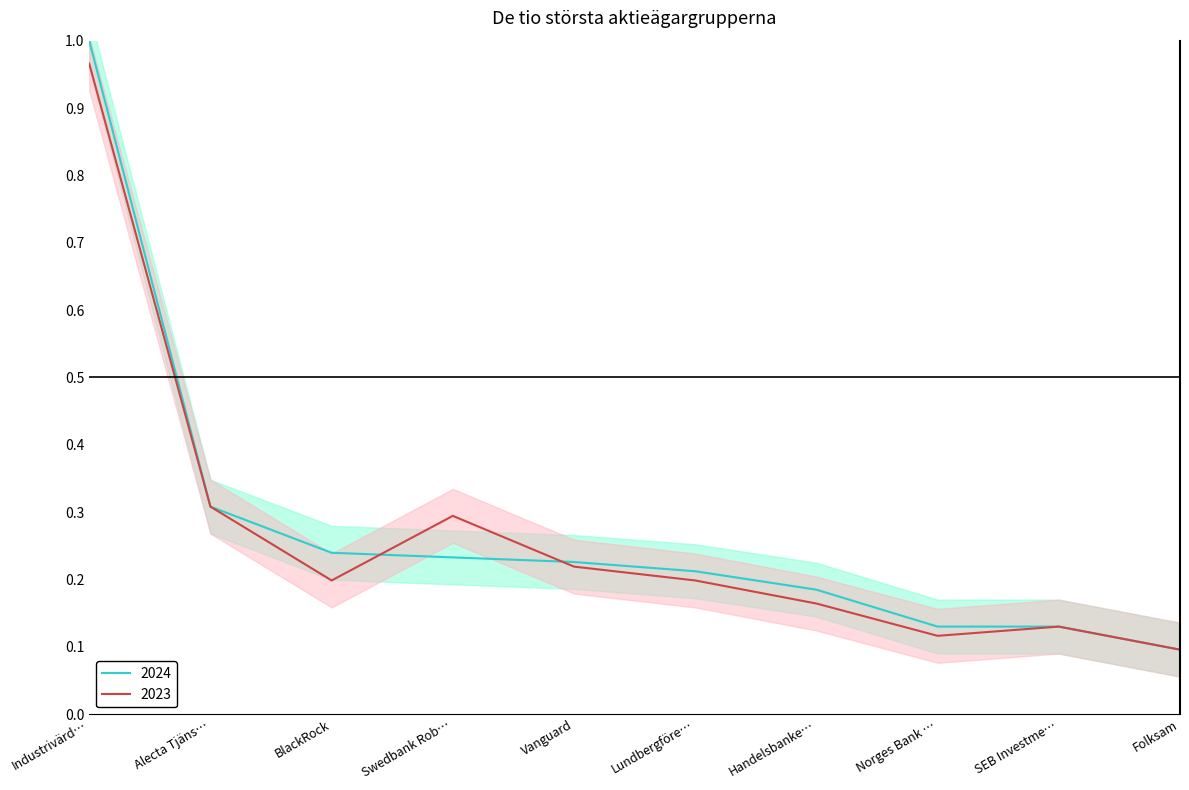

Is the value of 2024 at Norges Bank … greater than the value of 2023 at BlackRock?

No